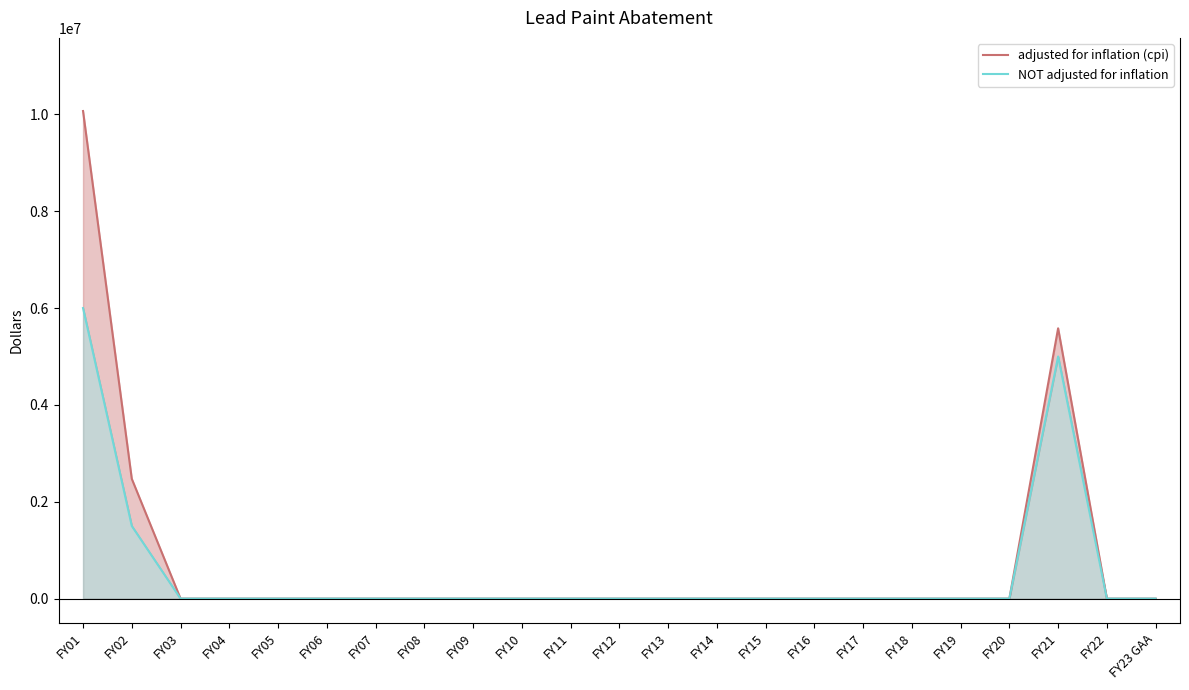

What is the difference between the maximum and minimum values in the NOT adjusted for inflation series?

6000000